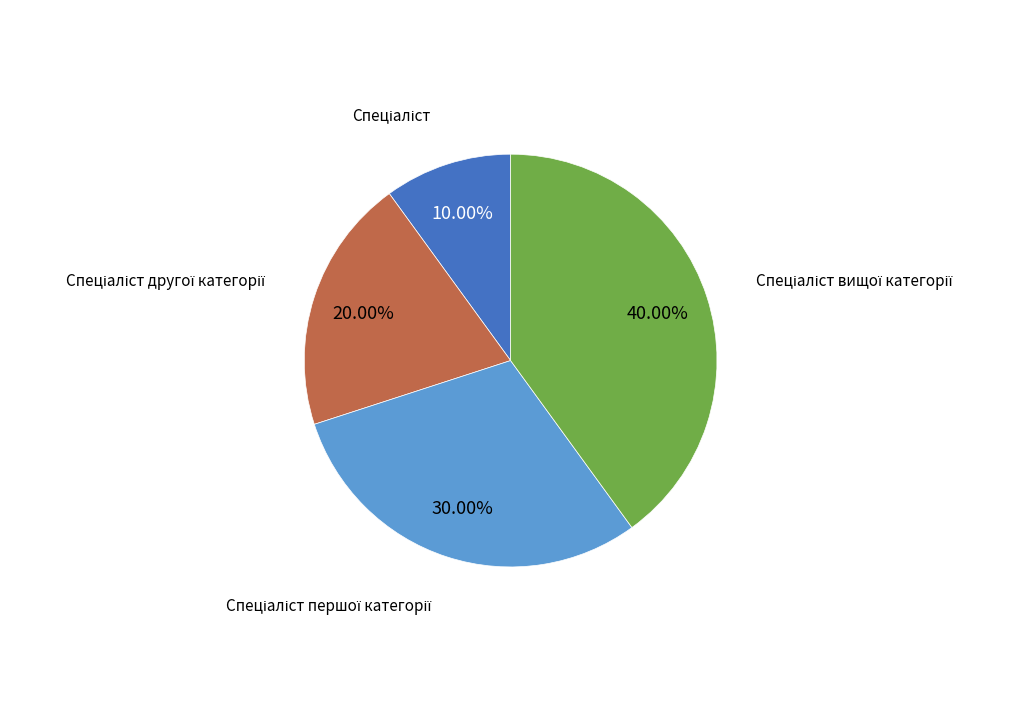

Is there any slice that represents more than half of the pie?

No